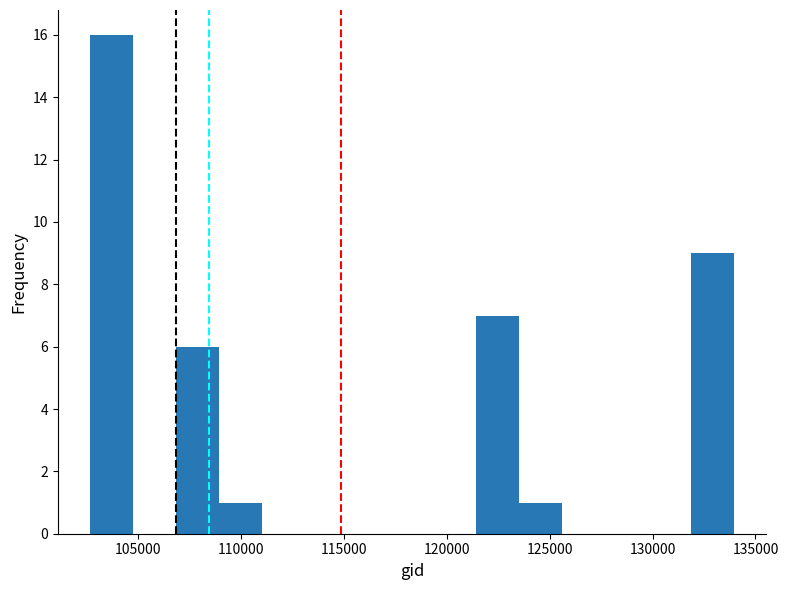

Over which range of the x-axis is the bar tallest?

102500 to 105000